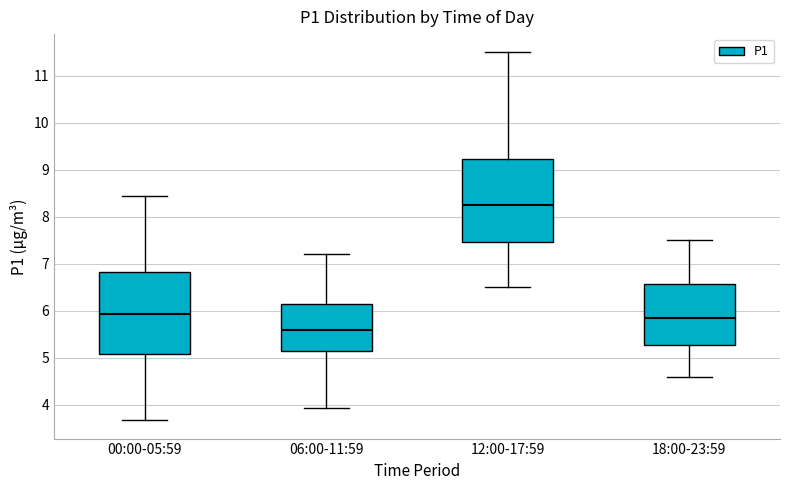

Which box's median line is the highest?

12:00-17:59